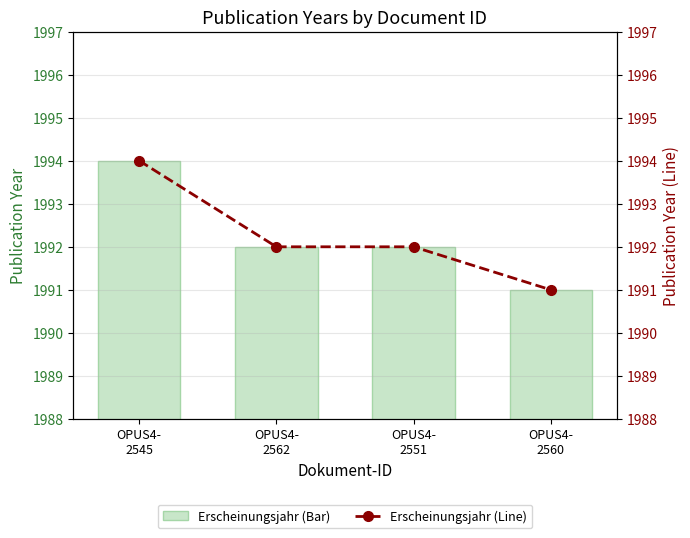

Which series changed the most between OPUS4-
2545 and OPUS4-
2551?

Erscheinungsjahr (Bar)